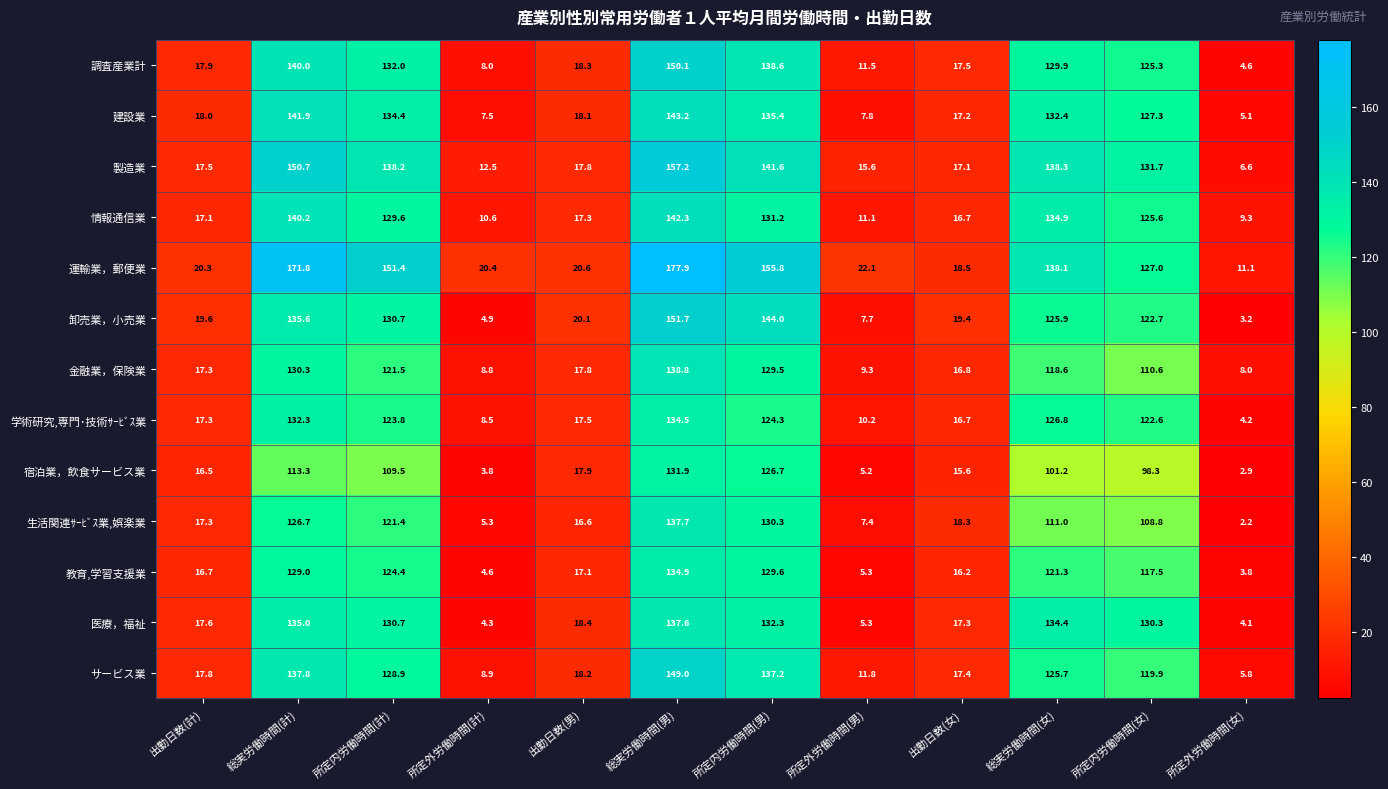

List the series in order of their peak value, highest first.

運輸業，郵便業, 製造業, 卸売業，小売業, 調査産業計, サービス業, 建設業, 情報通信業, 金融業，保険業, 生活関連ｻｰﾋﾞｽ業,娯楽業, 医療，福祉, 教育,学習支援業, 学術研究,専門･技術ｻｰﾋﾞｽ業, 宿泊業，飲食サービス業